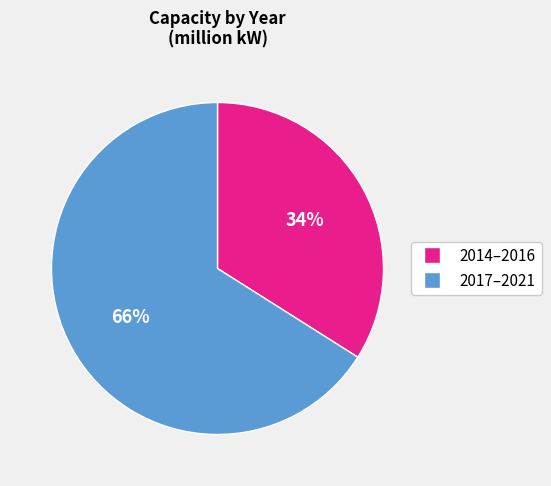

To the nearest percent, what is the difference between the largest and smallest slice percentages?

32%